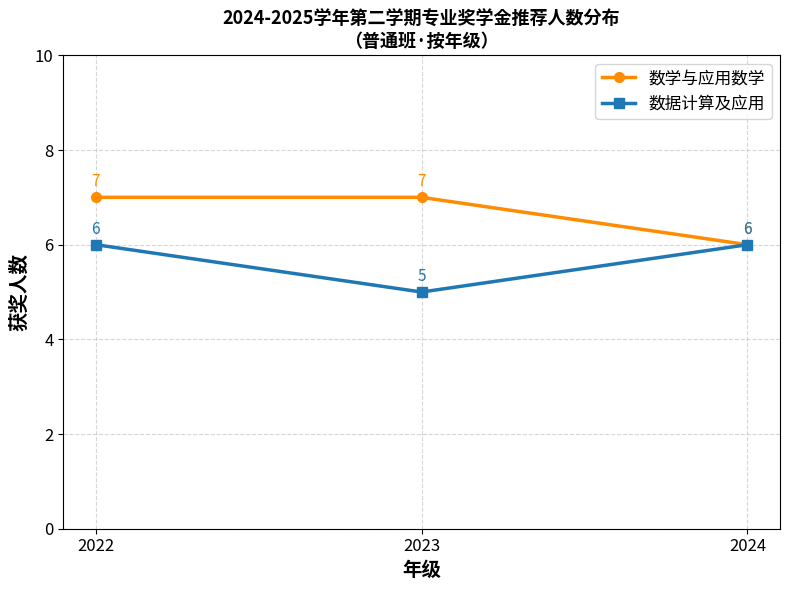

What is the value of the 数据计算及应用 point at the 3rd from the left?

6